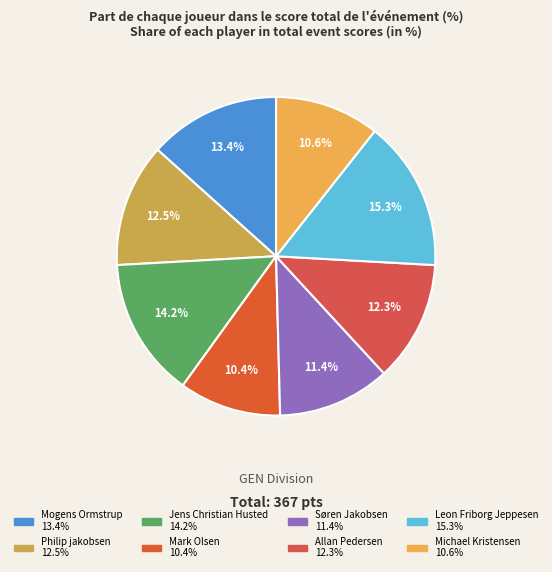

What is the smallest slice in the pie chart?

Mark Olsen